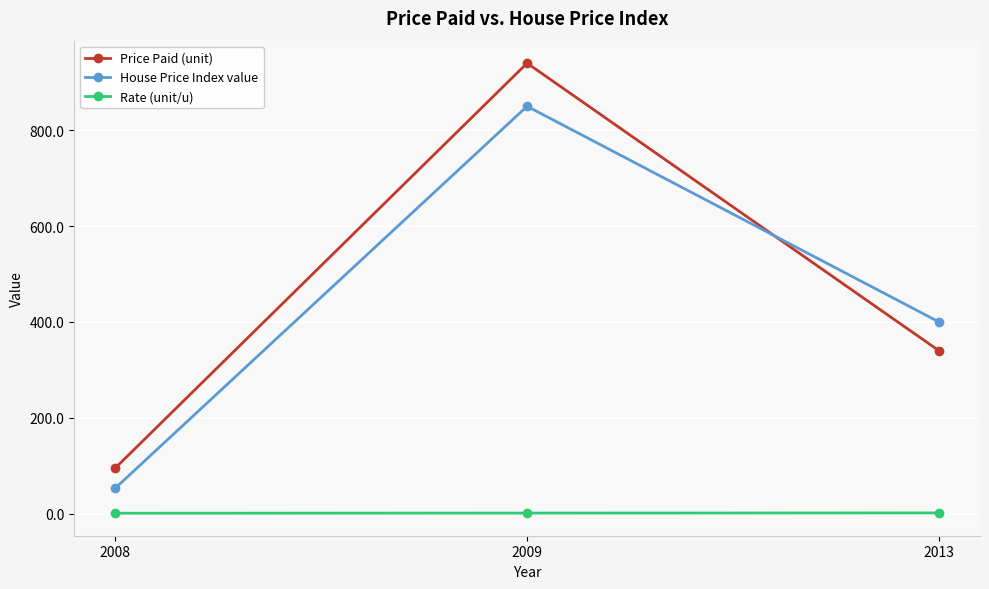

How many distinct data groups are displayed?

3